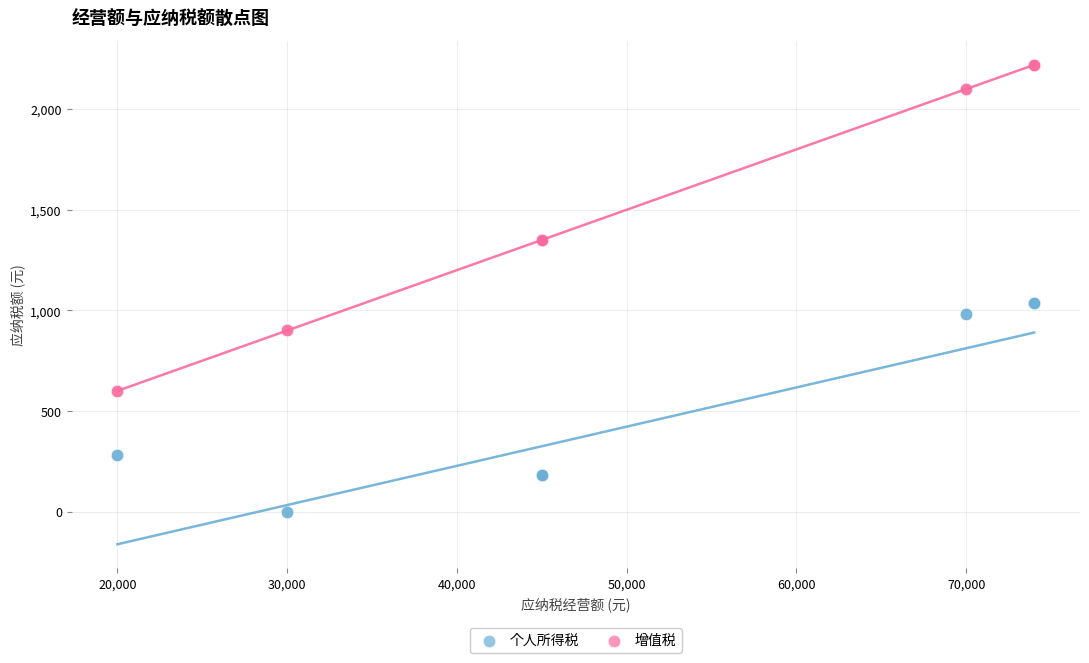

Which series reaches the minimum Y coordinate?

个人所得税